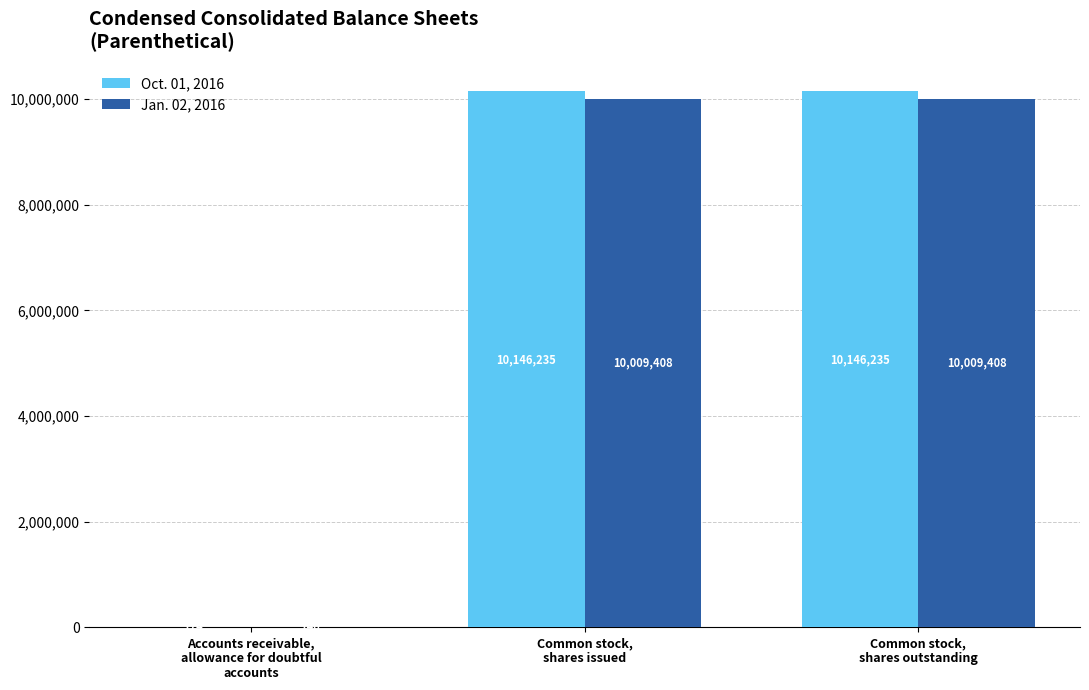

What is the sum of all Oct. 01, 2016 values?

20292644